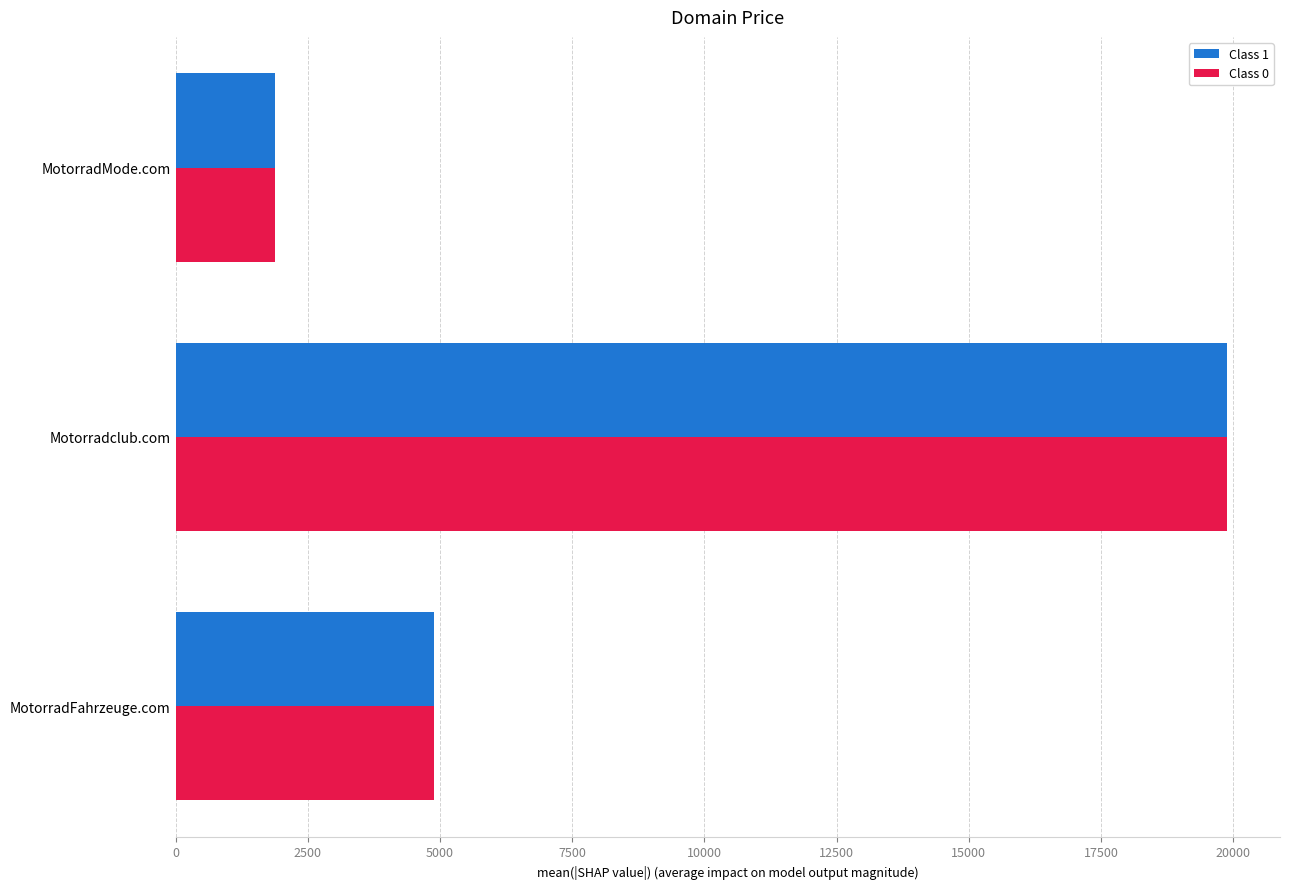

What is the greatest value displayed?

19888